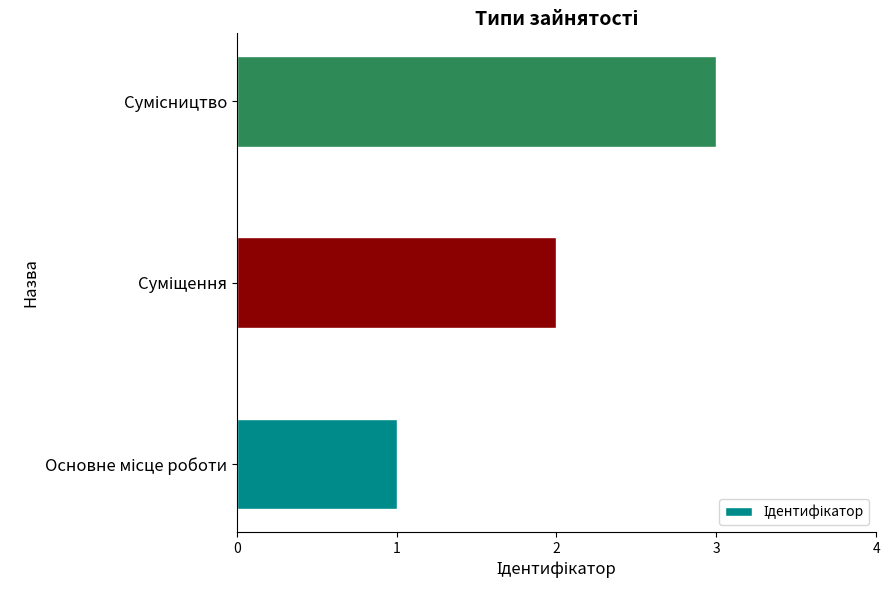

What is the greatest value displayed?

3